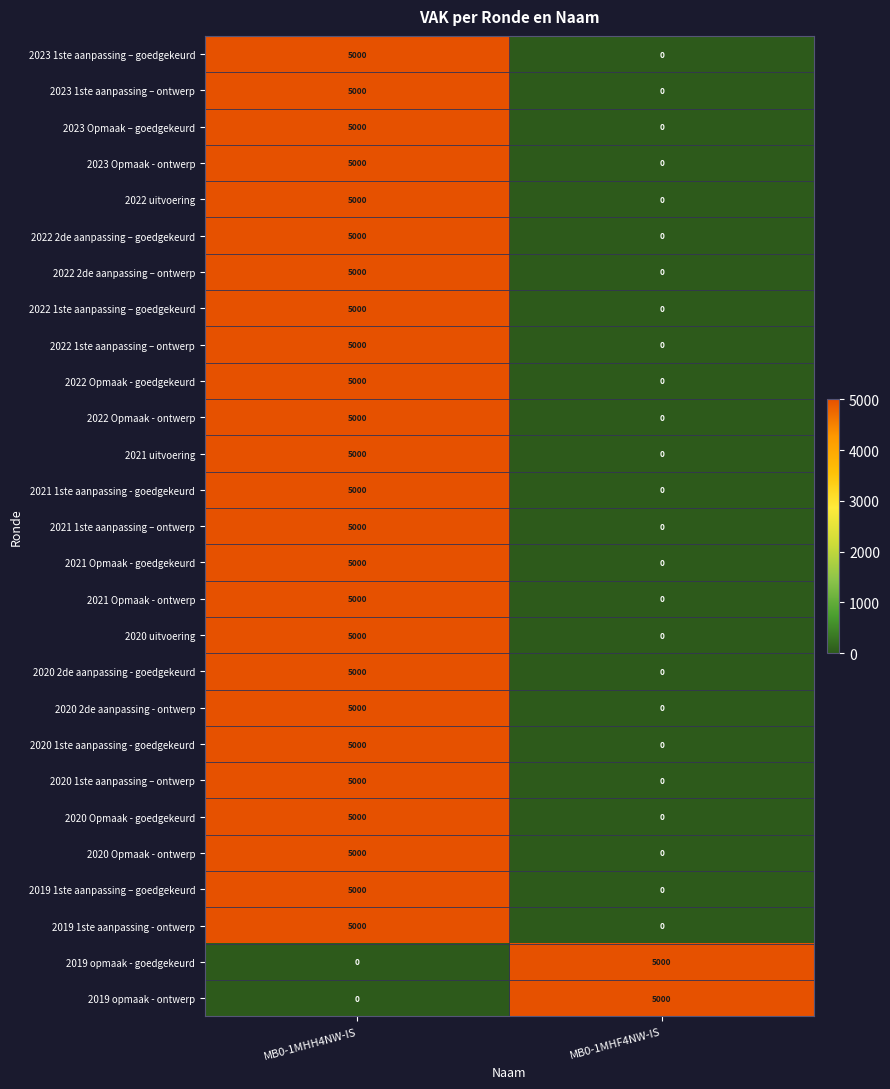

List the labels in order of 2022 1ste aanpassing – ontwerp value, largest first.

MB0-1MHH4NW-IS, MB0-1MHF4NW-IS